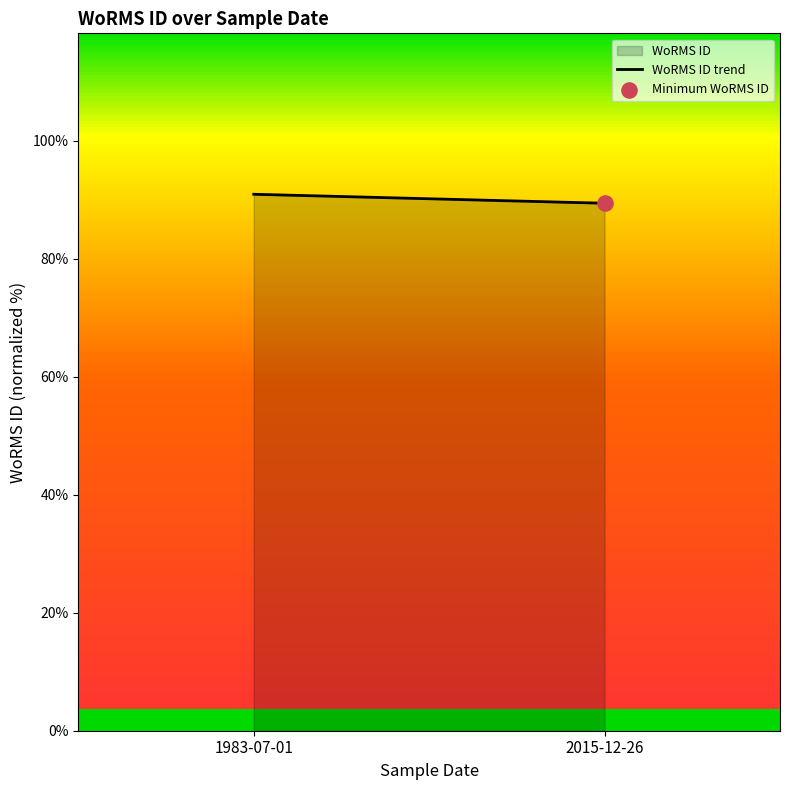

Between 2015-12-26 and 1983-07-01, which is larger?

1983-07-01